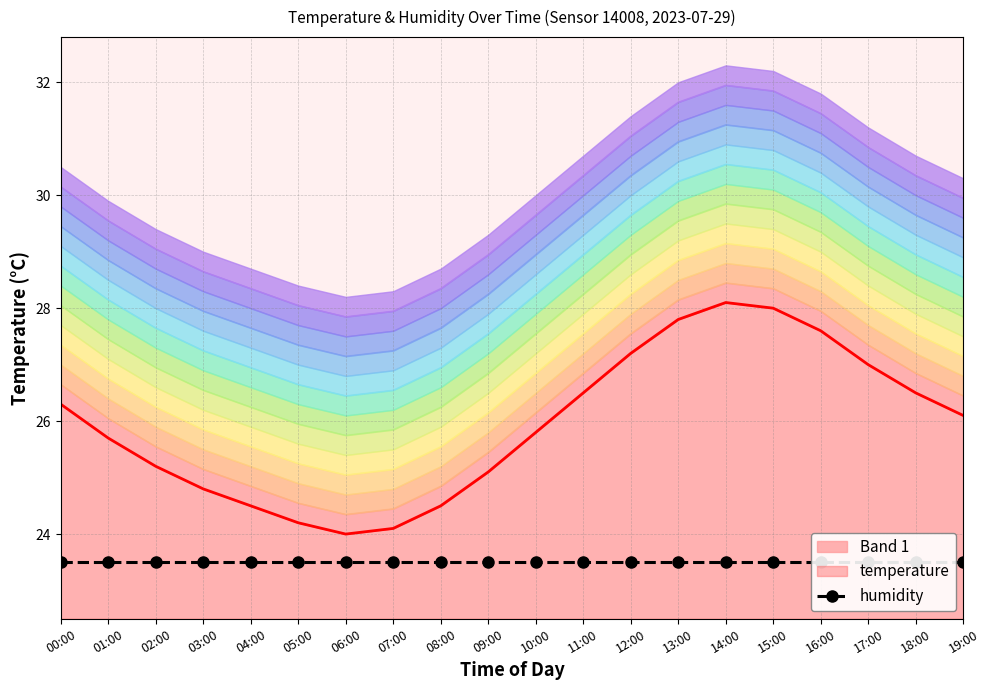

What is the ratio of the value at 07:00 to the value at 02:00?

1.0